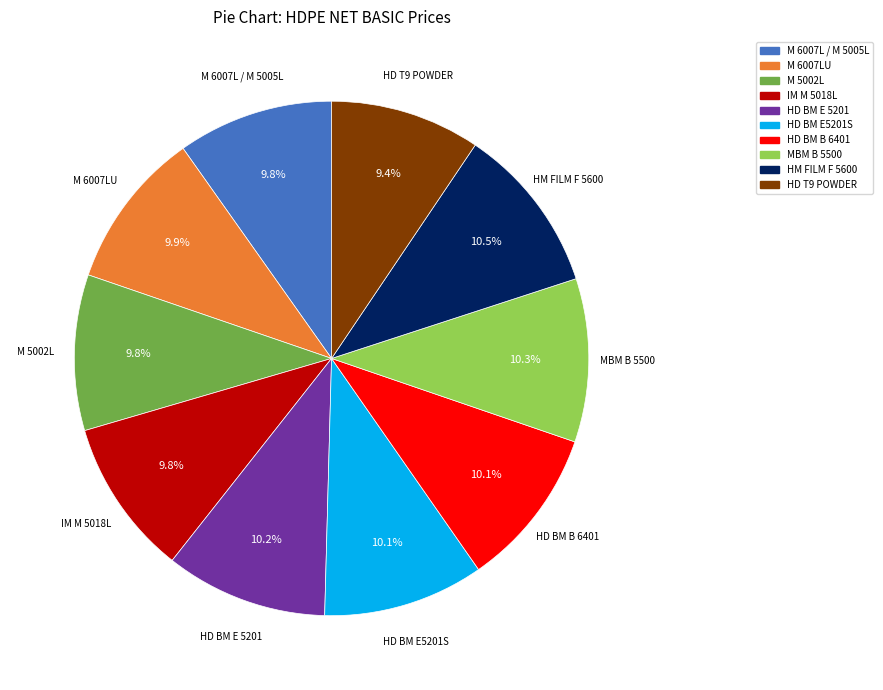

What percentage do HD BM B 6401 and HD T9 POWDER together represent?

19.5%